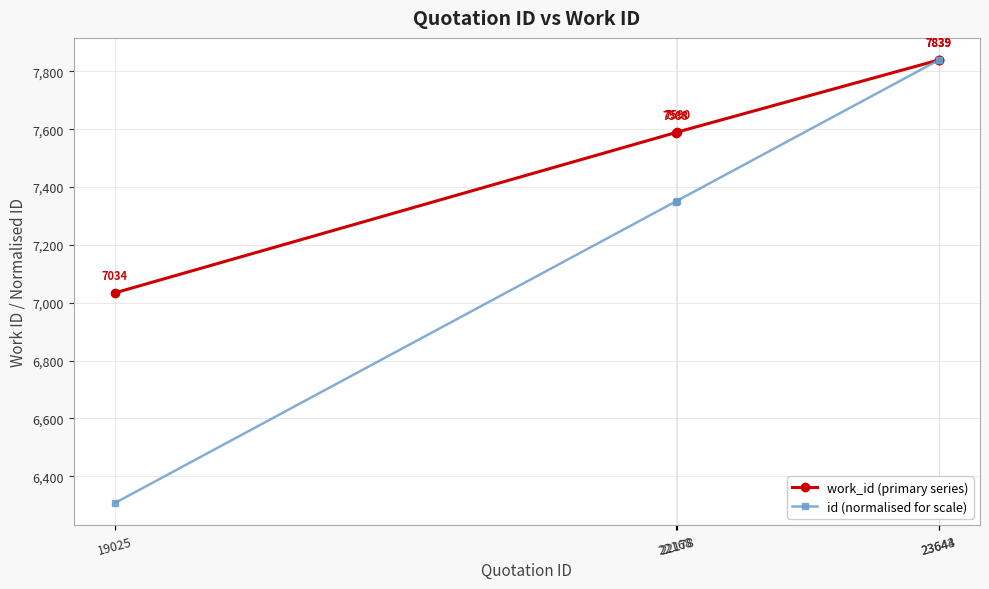

True or false: work_id (primary series) has a value of 7839.0 at 23644.

True